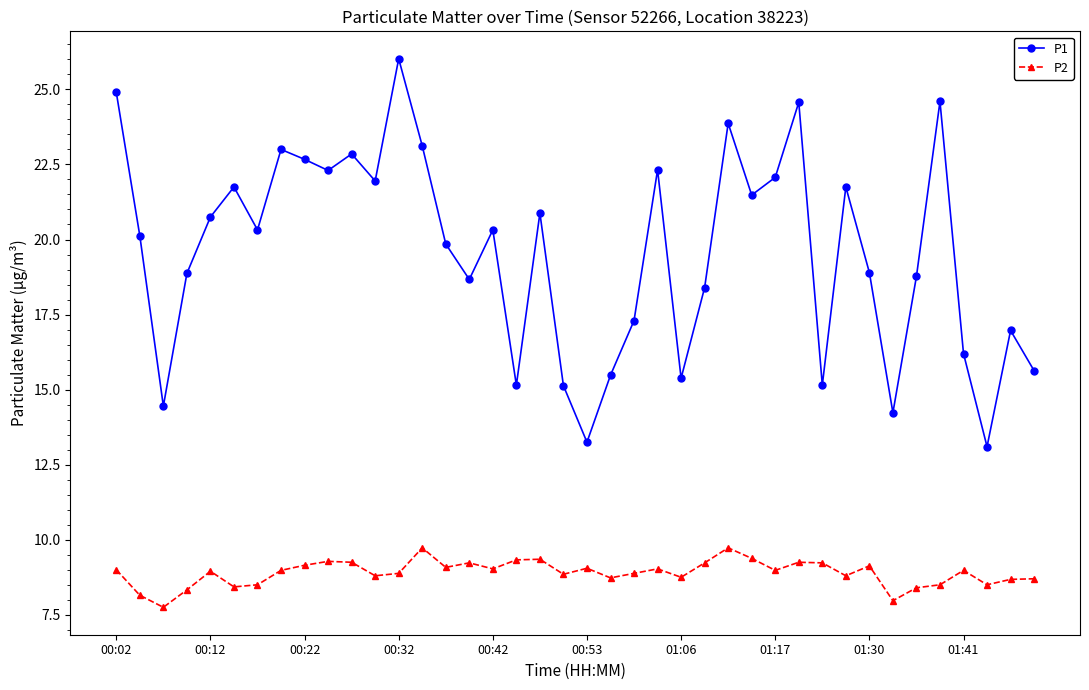

Does the chart display data point markers on the line(s)?

Yes